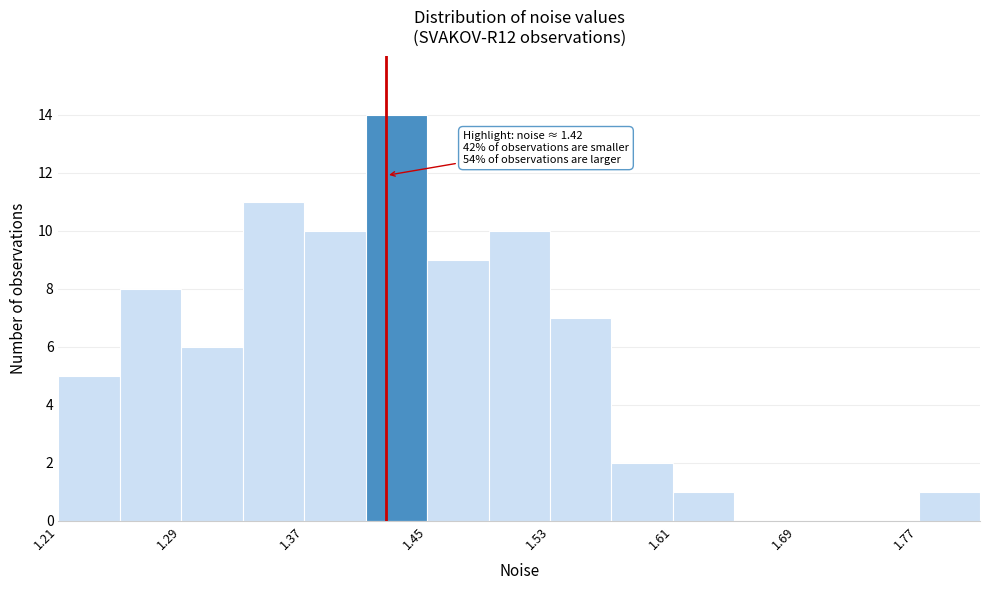

Over which range of the x-axis is the bar tallest?

1.41 to 1.45